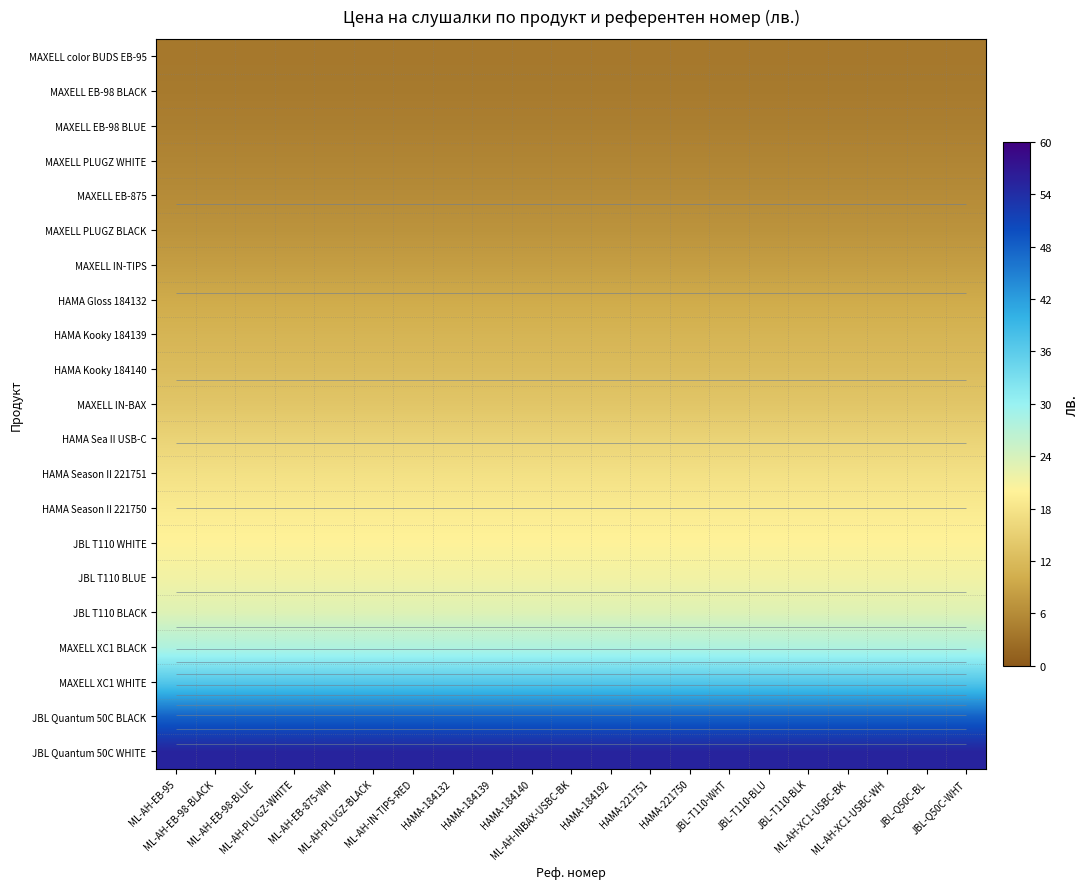

Which has a higher value, ML-AH-EB-98-BLUE or HAMA-184139?

ML-AH-EB-98-BLUE